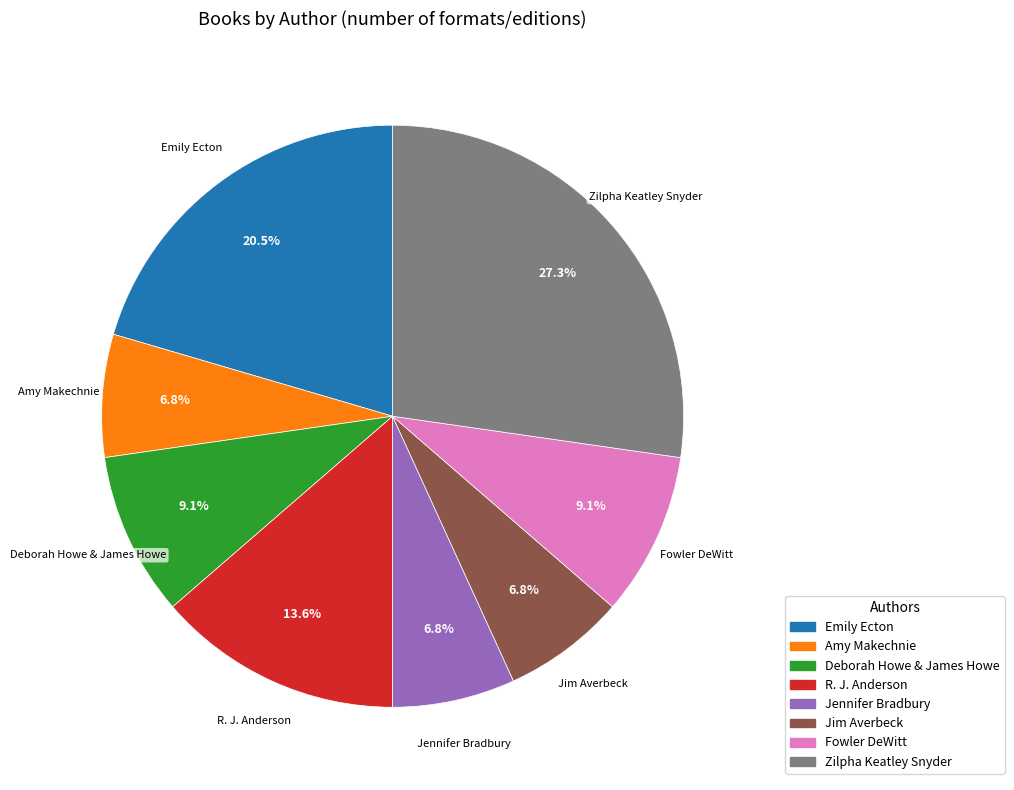

To the nearest percent, what is the difference between the largest and smallest slice percentages?

20%